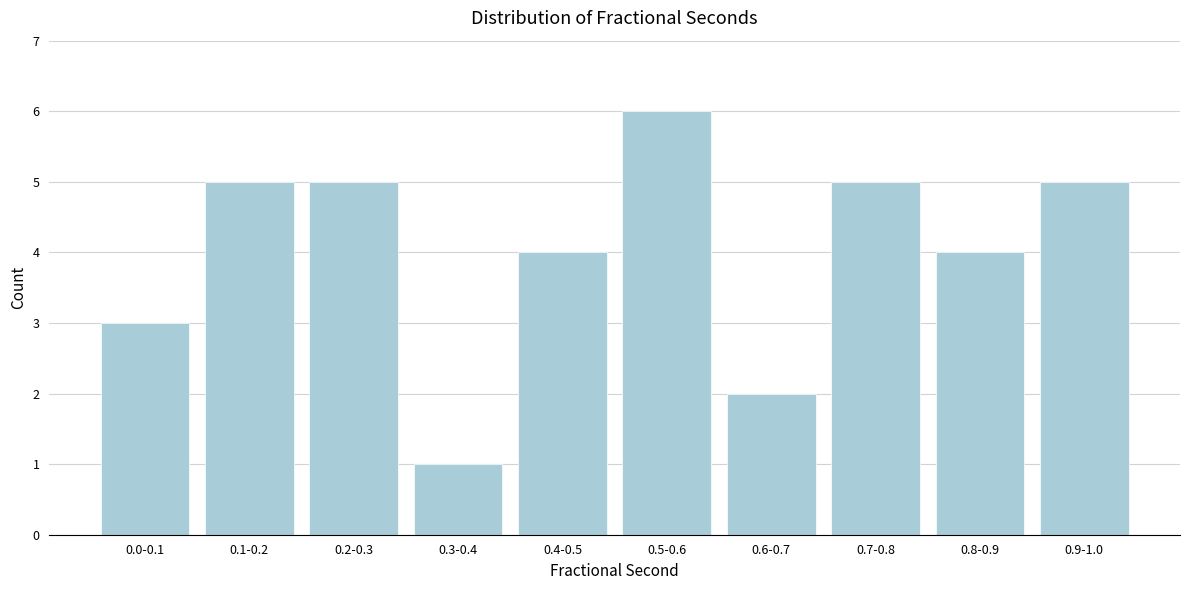

Reading right to left, extract all data points from this chart.

5	4	5	2	6	4	1	5	5	3